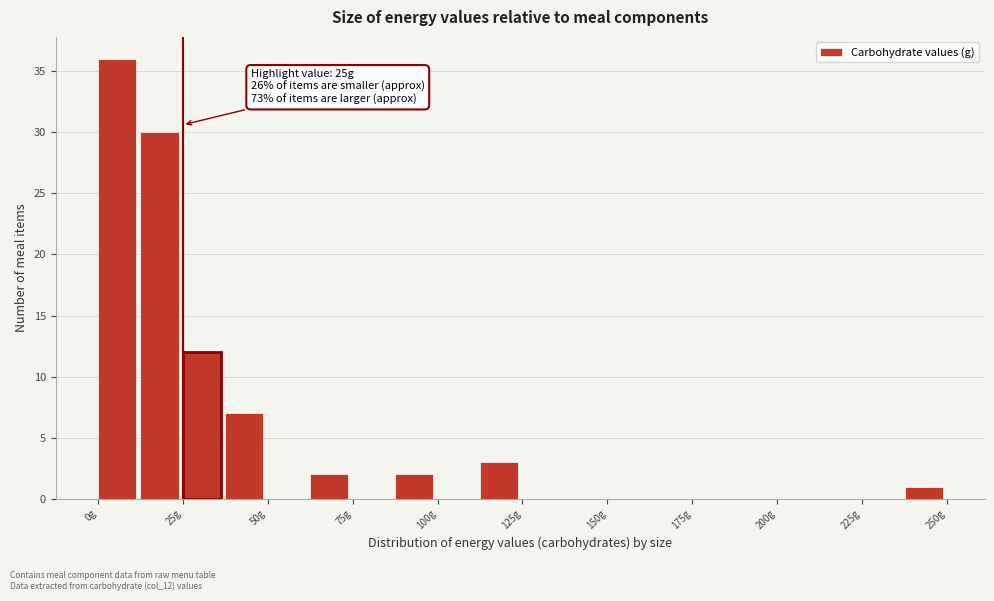

Around what value on the x-axis is the tallest bar? Give the approximate position of its centre, as read against the axis.

5